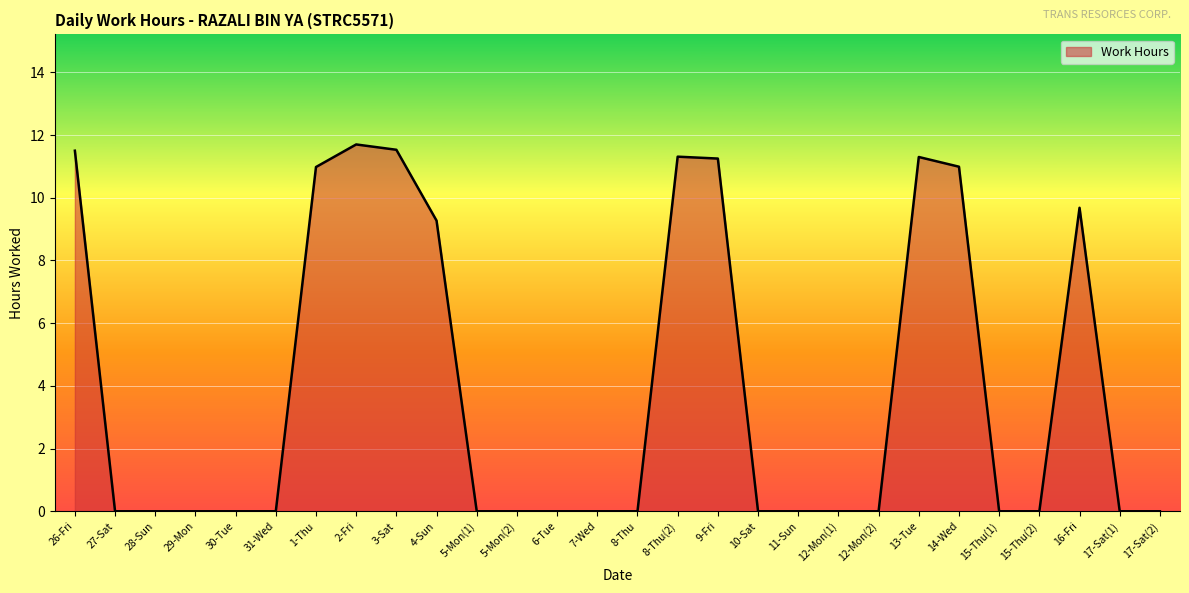

What is the maximum value shown in the chart?

11.7